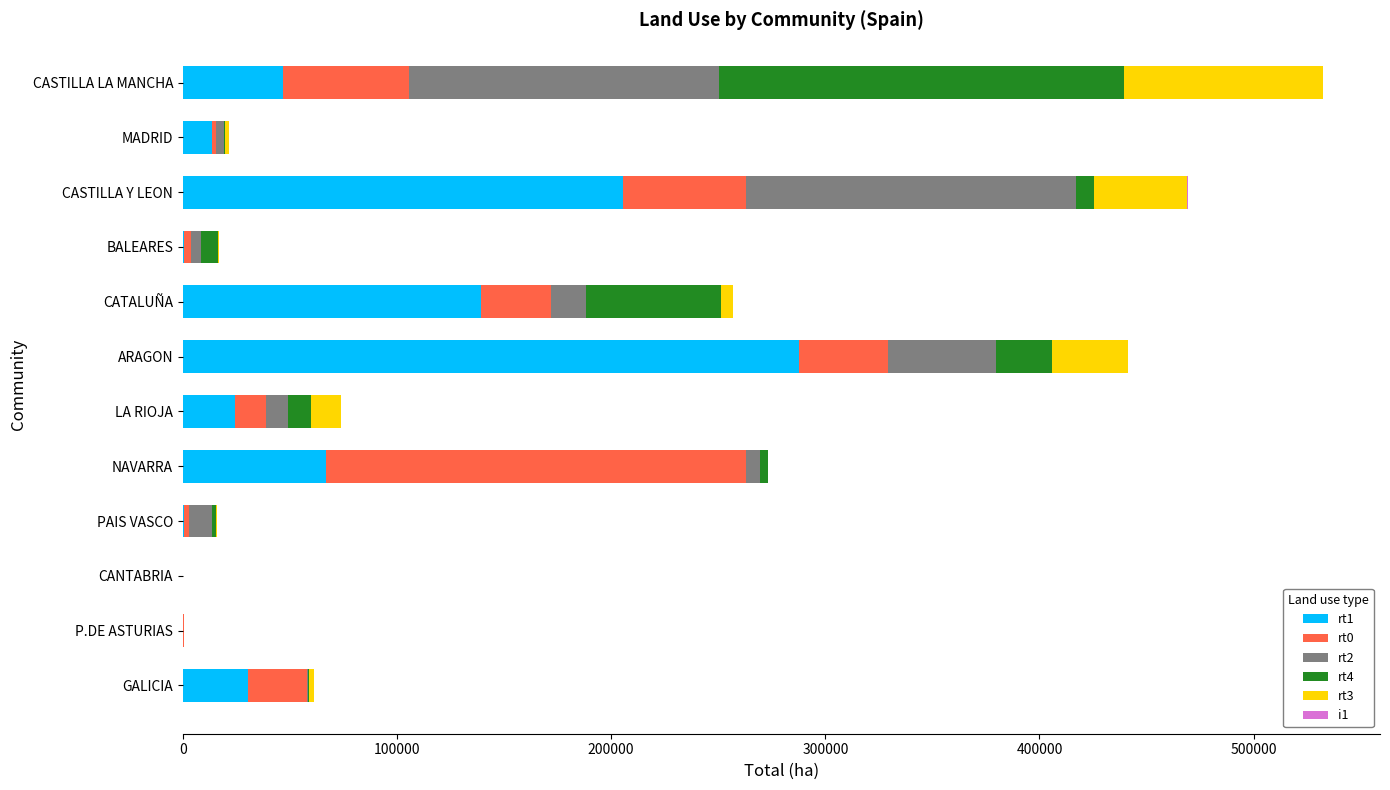

The value of rt1 at CASTILLA LA MANCHA is 46610.0. True or false?

True